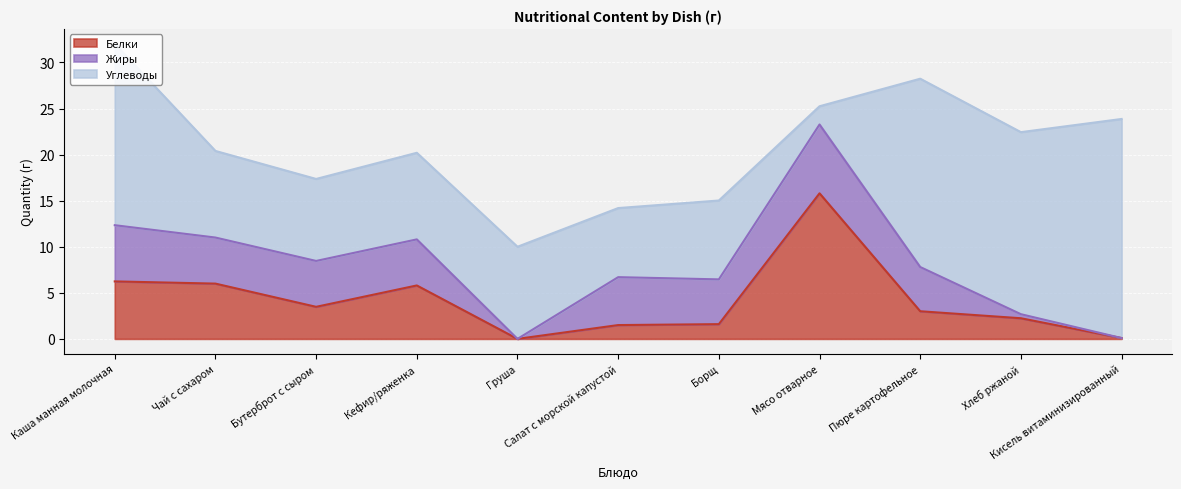

How many values in the Белки series are below 3?

5